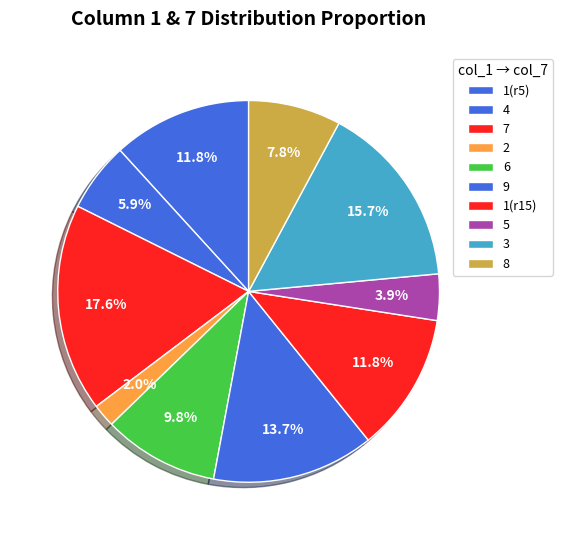

How many slices are in this pie chart?

10